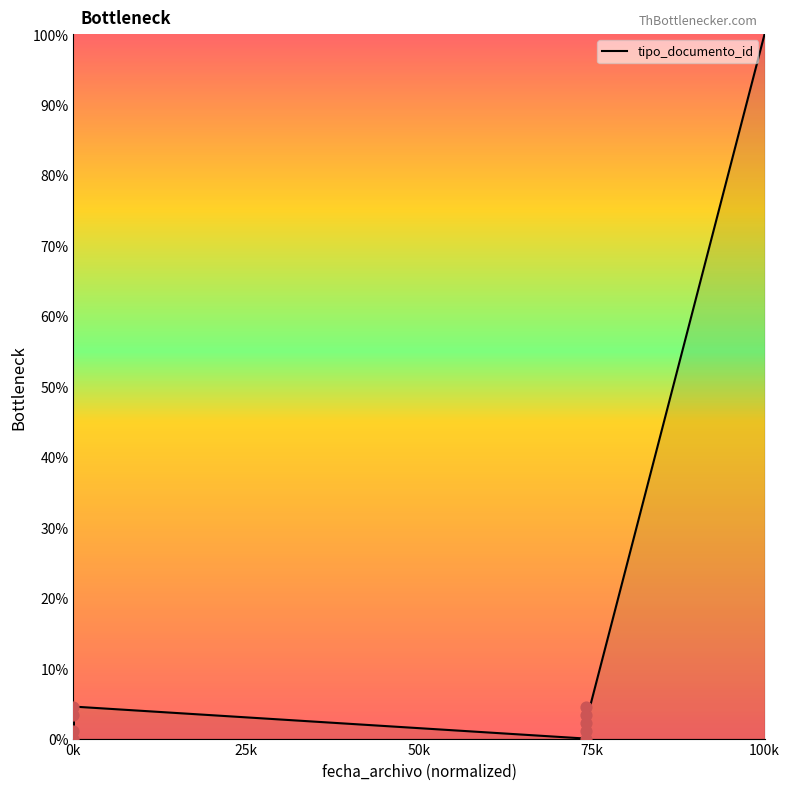

What is the change in value from 0k to 100k?

+95.5